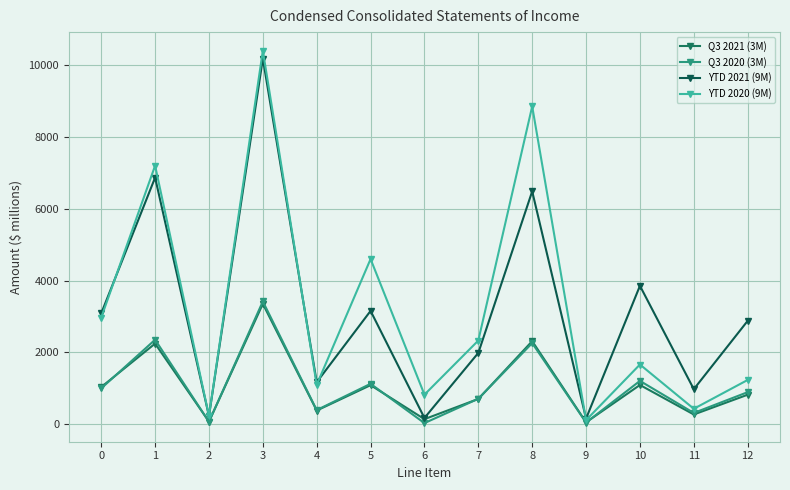

How many lines are shown in the chart?

4